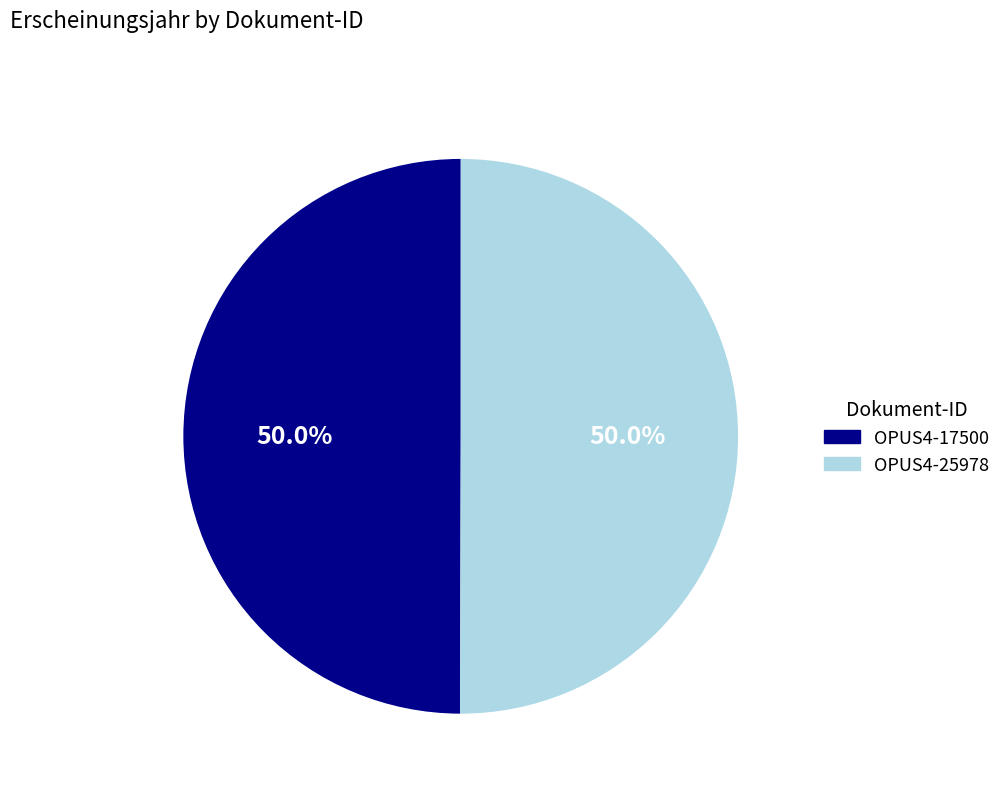

What percentage do OPUS4-17500 and OPUS4-25978 together represent?

100.0%